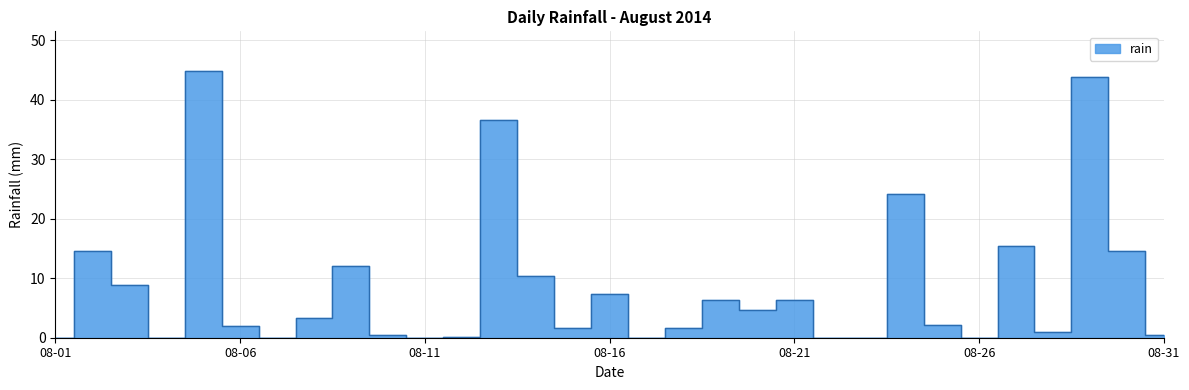

What is the greatest value displayed?

44.8